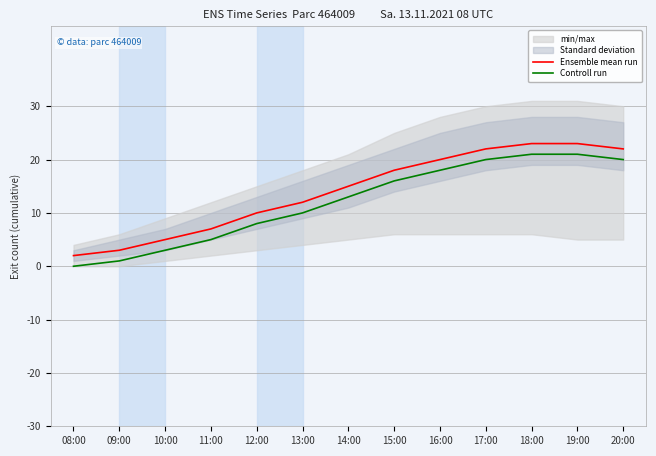

Reading left to right, list all the values displayed in this chart.

Ensemble mean run: 08:00=2	09:00=3	10:00=5	11:00=7	12:00=10	13:00=12	14:00=15	15:00=18	16:00=20	17:00=22	18:00=23	19:00=23	20:00=22
Controll run: 08:00=0	09:00=1	10:00=3	11:00=5	12:00=8	13:00=10	14:00=13	15:00=16	16:00=18	17:00=20	18:00=21	19:00=21	20:00=20